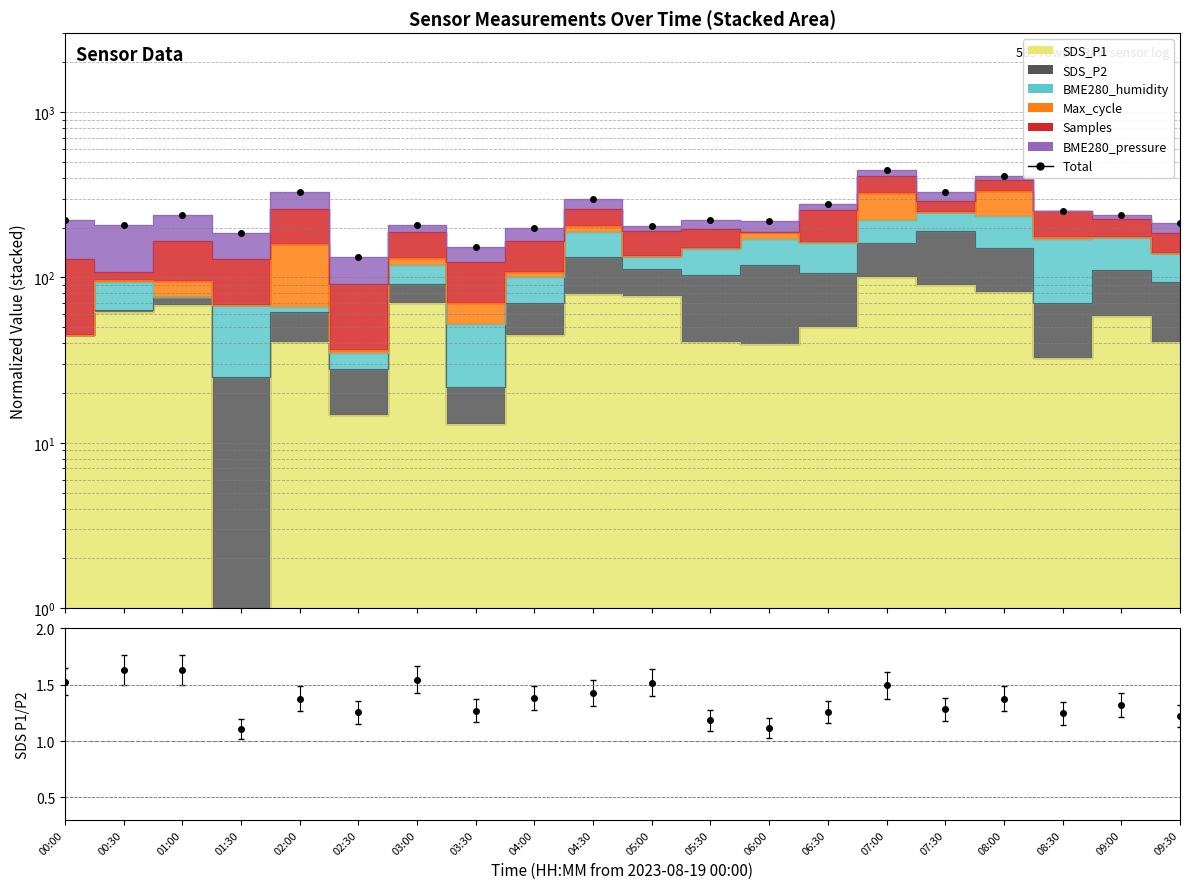

What is the difference between the second highest and second lowest values?

256.8